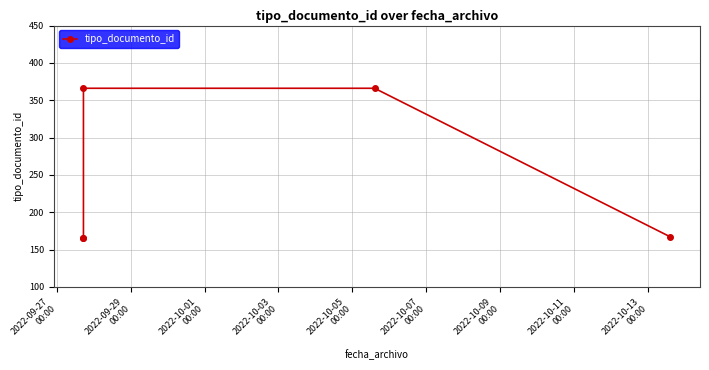

What is the greatest value displayed?

366